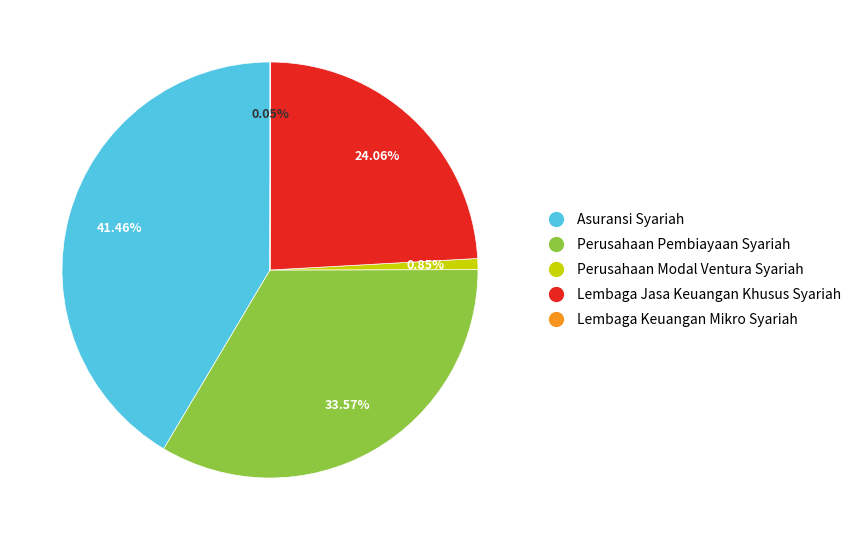

Does any single category account for the majority?

No